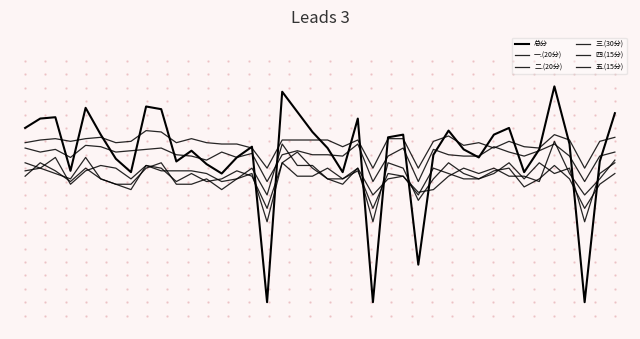

What is the average value of the 五.(15分) series?

59.1